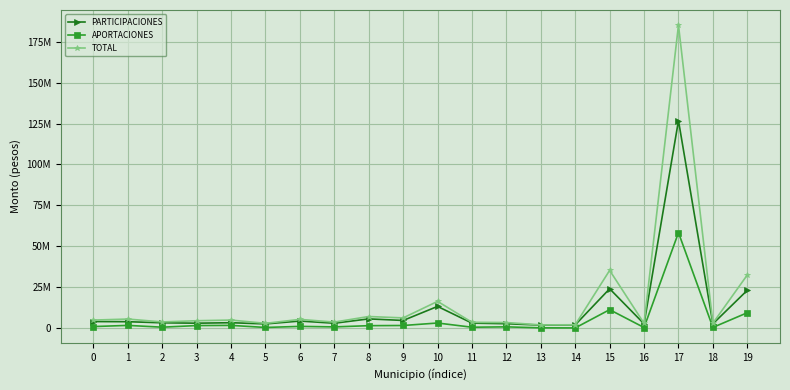

Reading right to left, extract all data points from this chart.

PARTICIPACIONES: 23088460.4	2586897.3	126795313.6	2562904.7	24010168.2	1938344.1	1798438.2	2643858.4	3017365.1	13225099.1	4638893.3	5599878.1	2942626.4	4273244.4	2518142.3	3264044.9	2967283.0	3204705.8	3880896.8	3965936.2
APORTACIONES: 9359851.6	386941.4	58313219.9	317102.9	11233737.3	76492.7	126492.9	734765.7	504541.2	3078304.5	1563810.3	1452180.6	700872.6	1022390.9	361132.8	1622703.5	1513934.5	527799.9	1619842.8	910139.3
TOTAL: 32448312.0	2973838.6	185108533.5	2880007.5	35243905.5	2014836.8	1924931.1	3378624.1	3521906.3	16303403.6	6202703.5	7052058.7	3643498.9	5295635.2	2879275.1	4886748.3	4481217.5	3732505.7	5500739.6	4876075.5